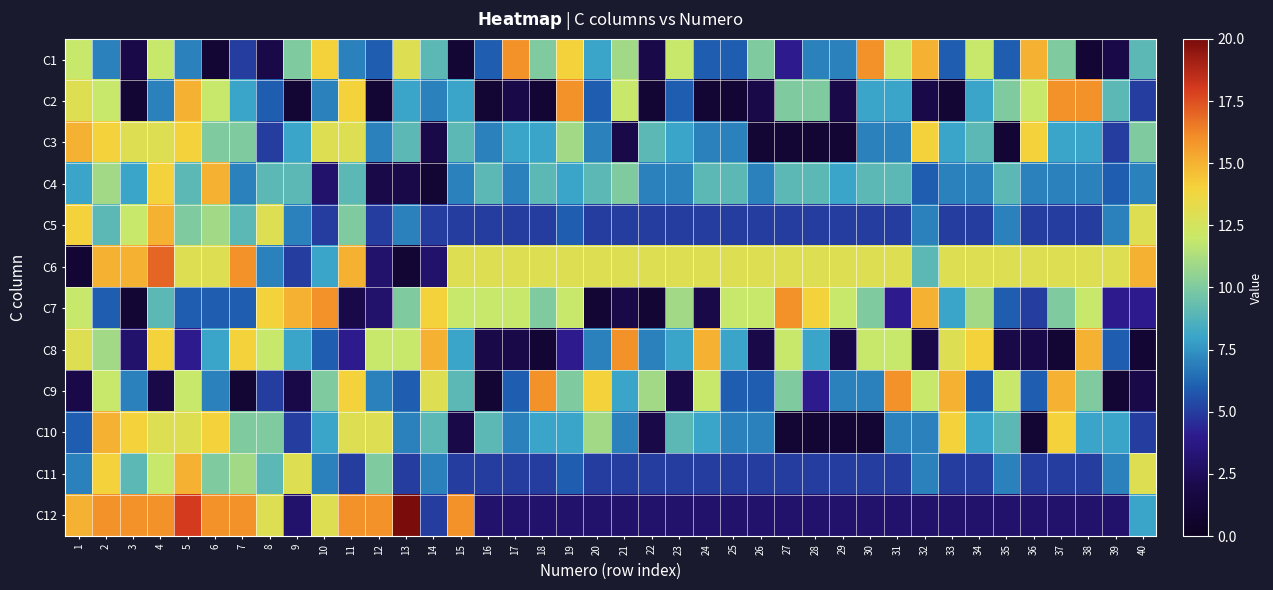

Which series has the widest spread of values?

C12